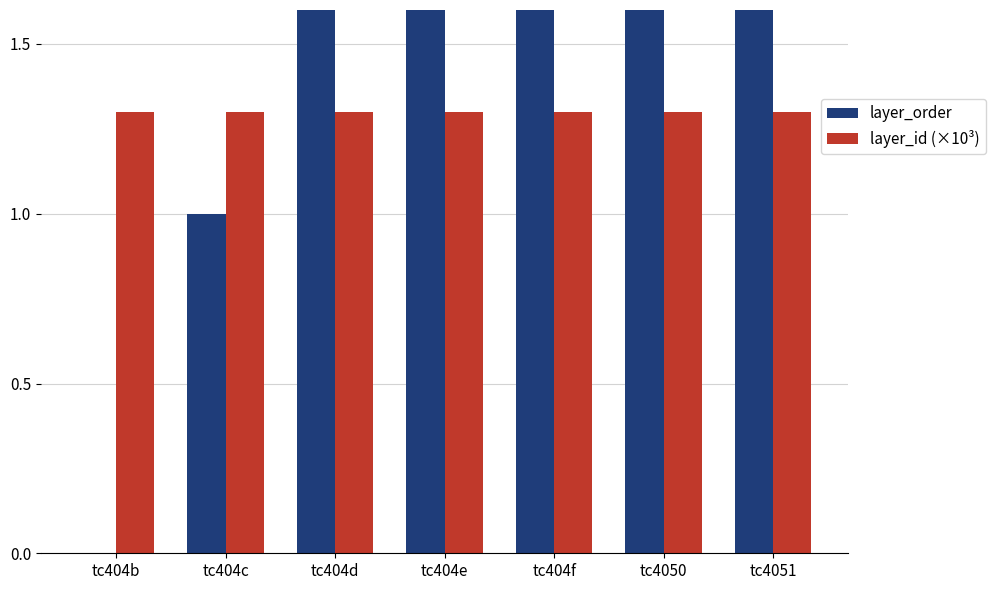

True or false: layer_order has a value of 2.0 at tc404d.

True